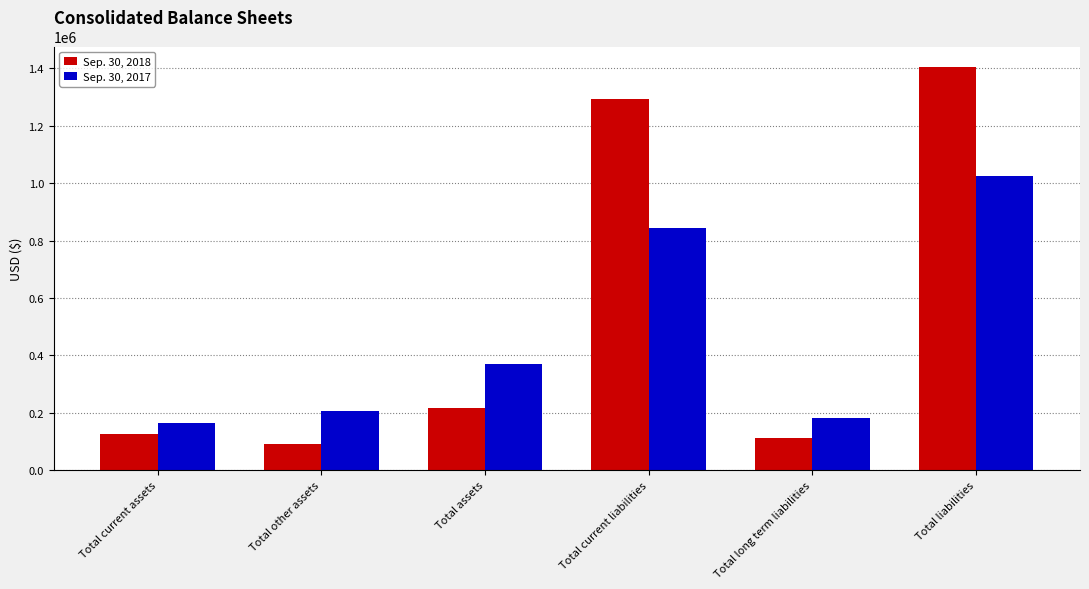

Is it true that Sep. 30, 2017 equals 567967 at Total assets?

False